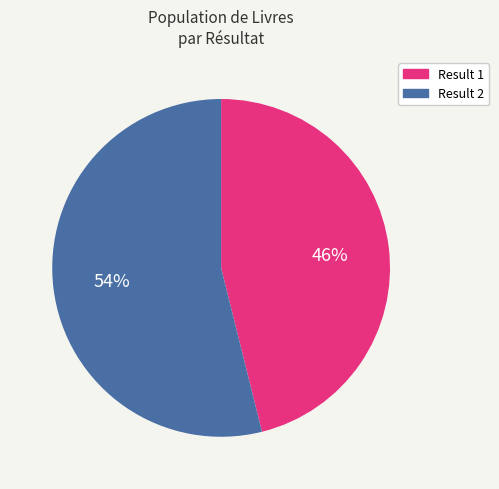

To the nearest percent, what is the average slice percentage?

50%